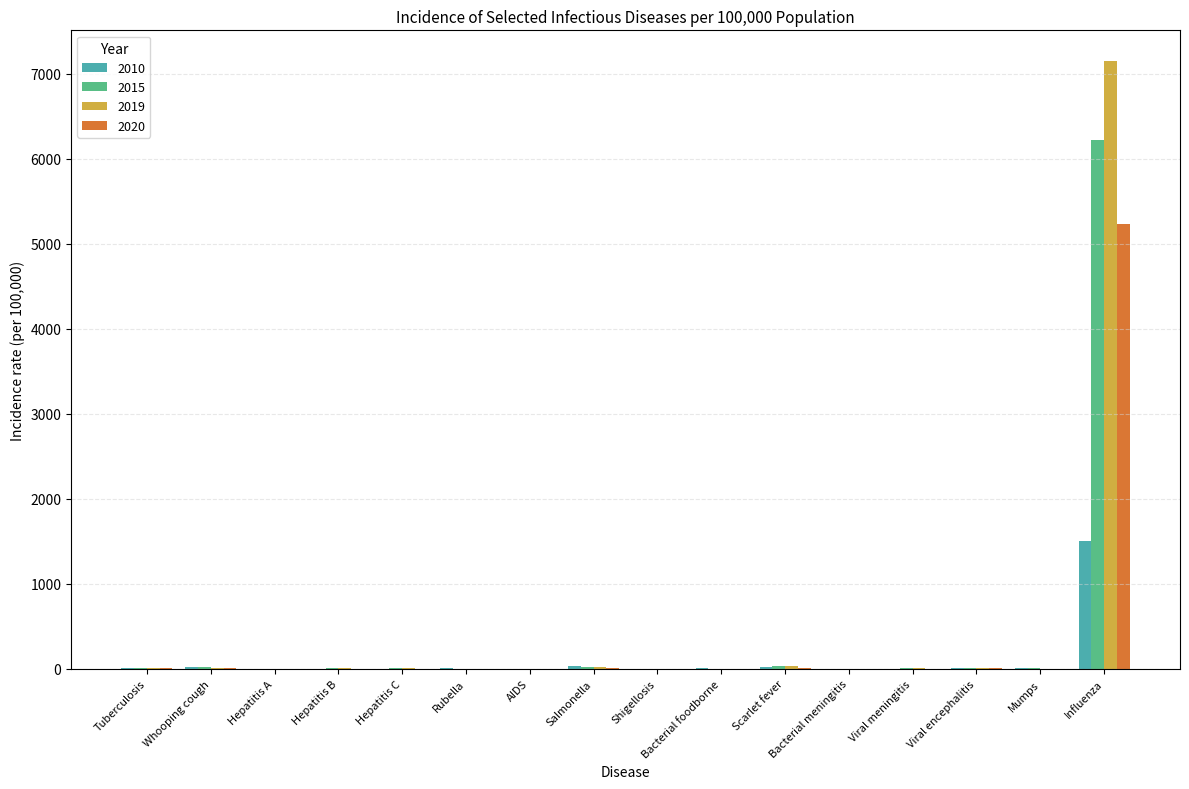

What is the maximum value shown in the chart?

7151.0